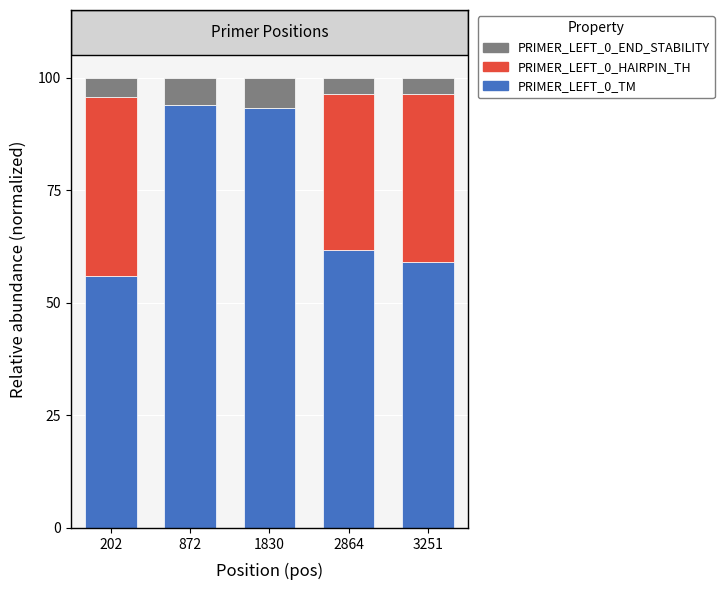

Count the number of data series in this chart.

3